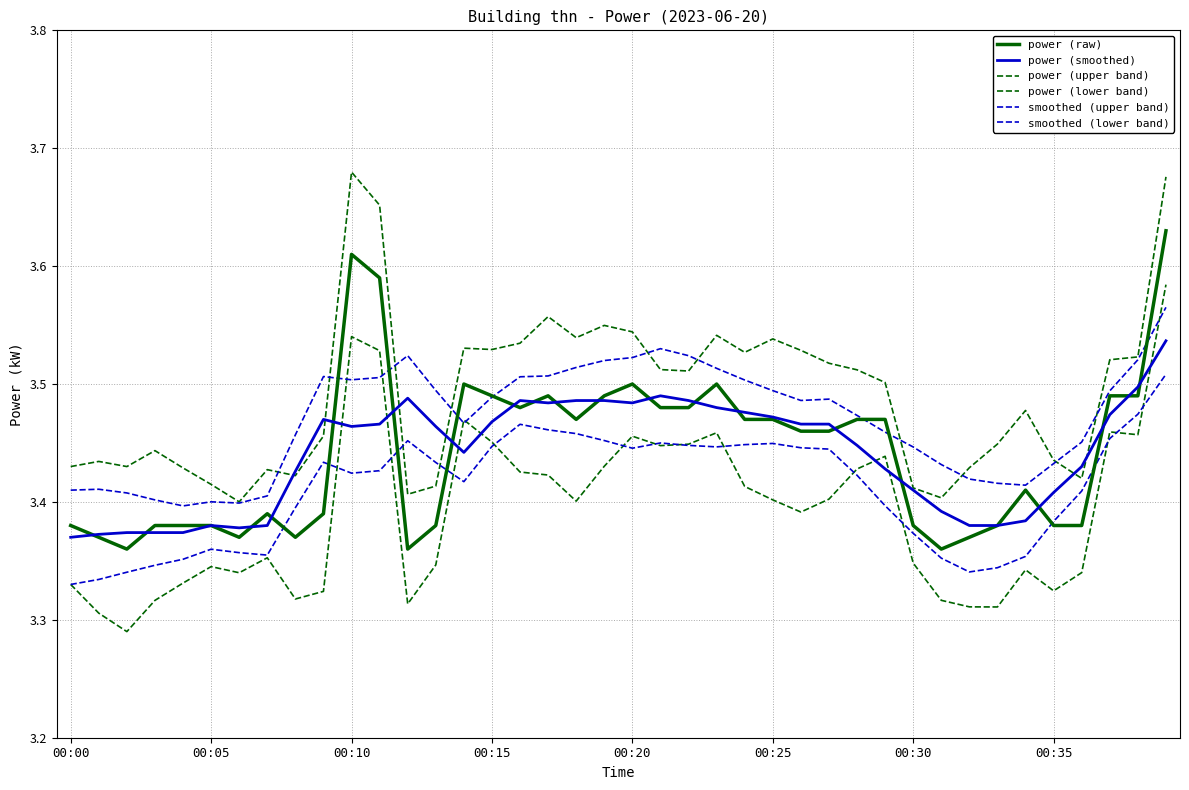

How many lines are shown in the chart?

6